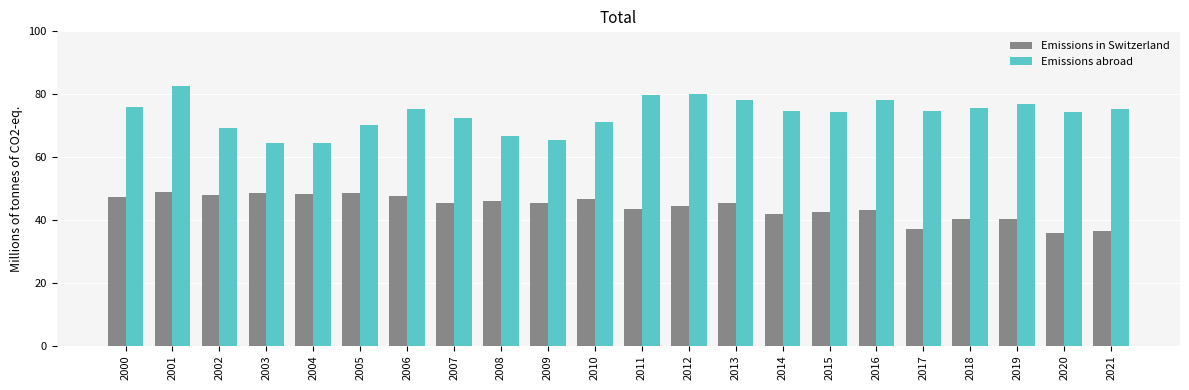

What is the total value across all series at 2006?

123.1